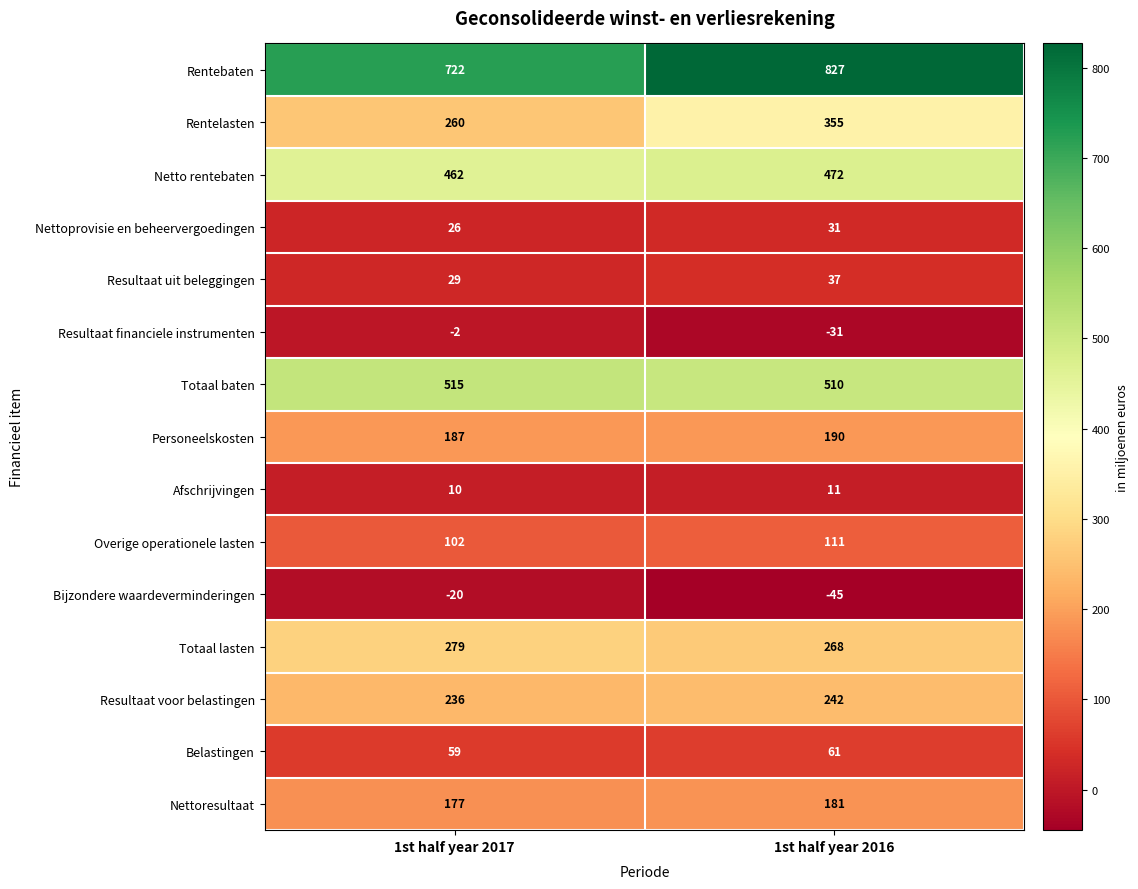

Reading right to left, transcribe all the data shown in this chart.

Rentebaten: 1st half year 2016=827	1st half year 2017=722
Rentelasten: 1st half year 2016=355	1st half year 2017=260
Netto rentebaten: 1st half year 2016=472	1st half year 2017=462
Nettoprovisie en beheervergoedingen: 1st half year 2016=31	1st half year 2017=26
Resultaat uit beleggingen: 1st half year 2016=37	1st half year 2017=29
Resultaat financiele instrumenten: 1st half year 2016=-31	1st half year 2017=-2
Totaal baten: 1st half year 2016=510	1st half year 2017=515
Personeelskosten: 1st half year 2016=190	1st half year 2017=187
Afschrijvingen: 1st half year 2016=11	1st half year 2017=10
Overige operationele lasten: 1st half year 2016=111	1st half year 2017=102
Bijzondere waardeverminderingen: 1st half year 2016=-45	1st half year 2017=-20
Totaal lasten: 1st half year 2016=268	1st half year 2017=279
Resultaat voor belastingen: 1st half year 2016=242	1st half year 2017=236
Belastingen: 1st half year 2016=61	1st half year 2017=59
Nettoresultaat: 1st half year 2016=181	1st half year 2017=177